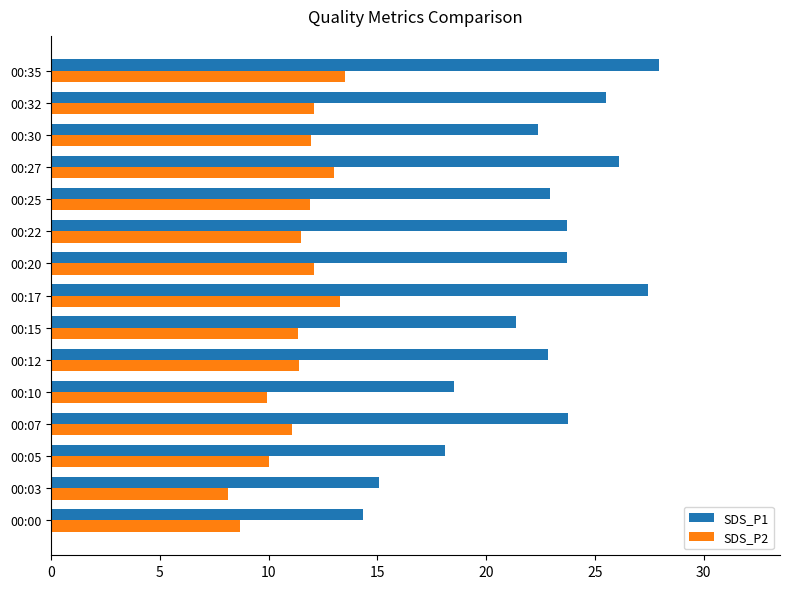

Which series has the widest spread of values?

SDS_P1